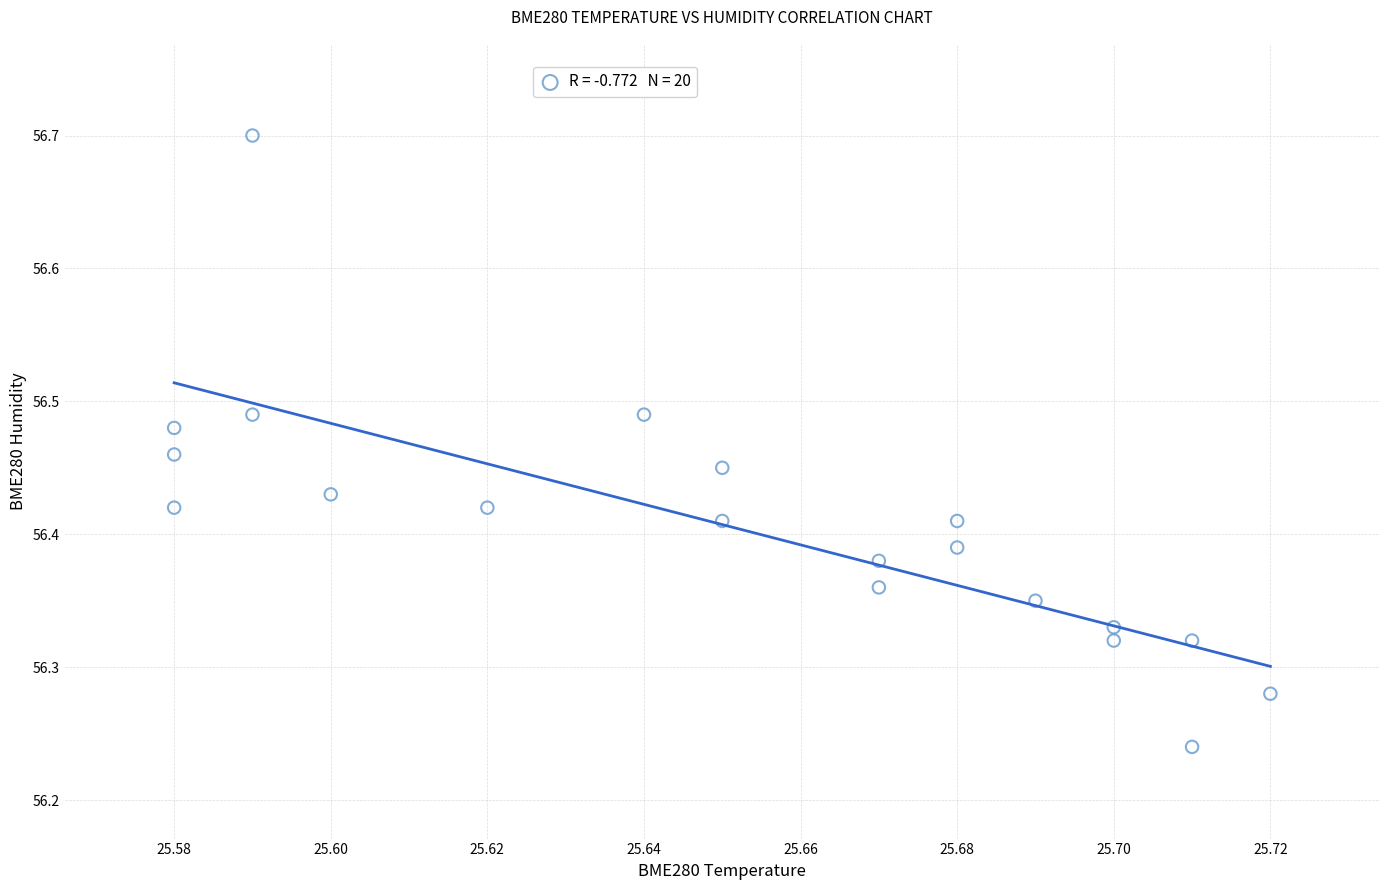

What is the range of Y values (max minus min)?

0.5